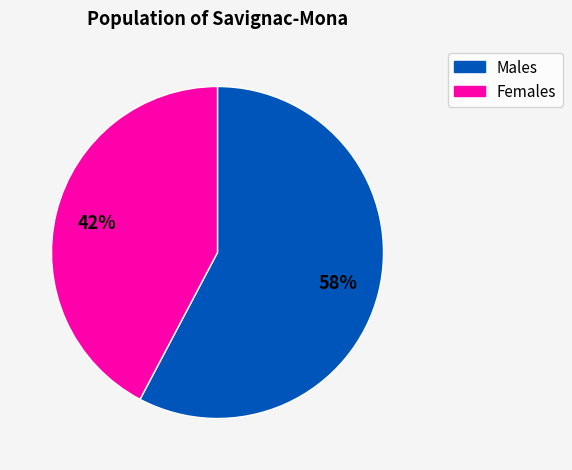

To the nearest percent, what is the average slice percentage?

50%